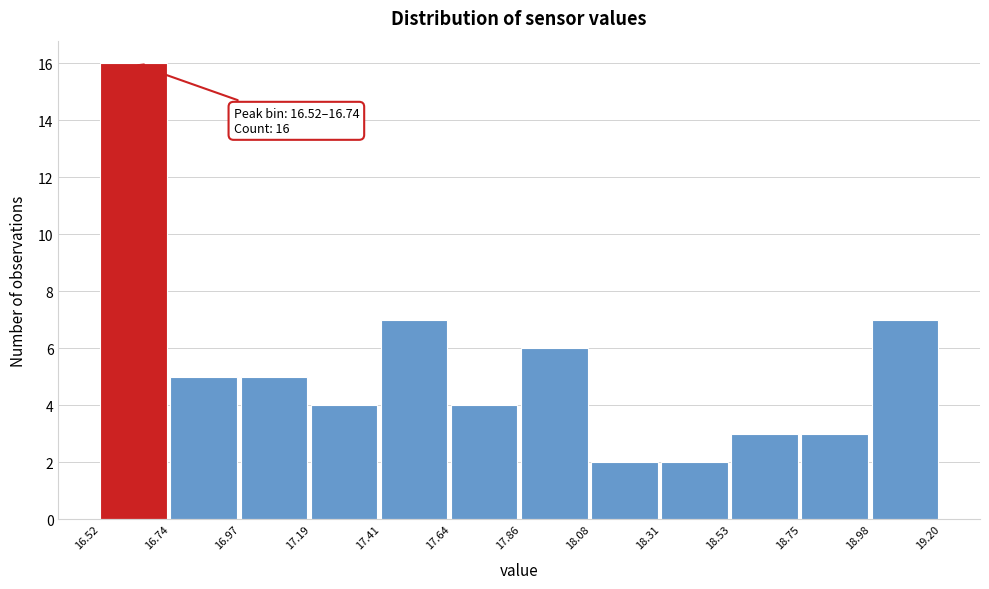

Which range on the x-axis has the tallest bar?

16.52 to 16.74